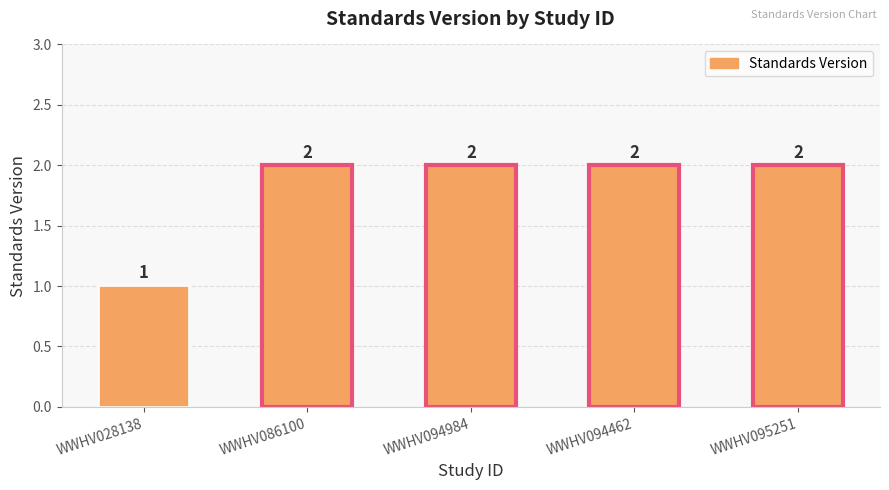

Approximately how many times larger is the value at WWHV095251 compared to WWHV094984?

1.0